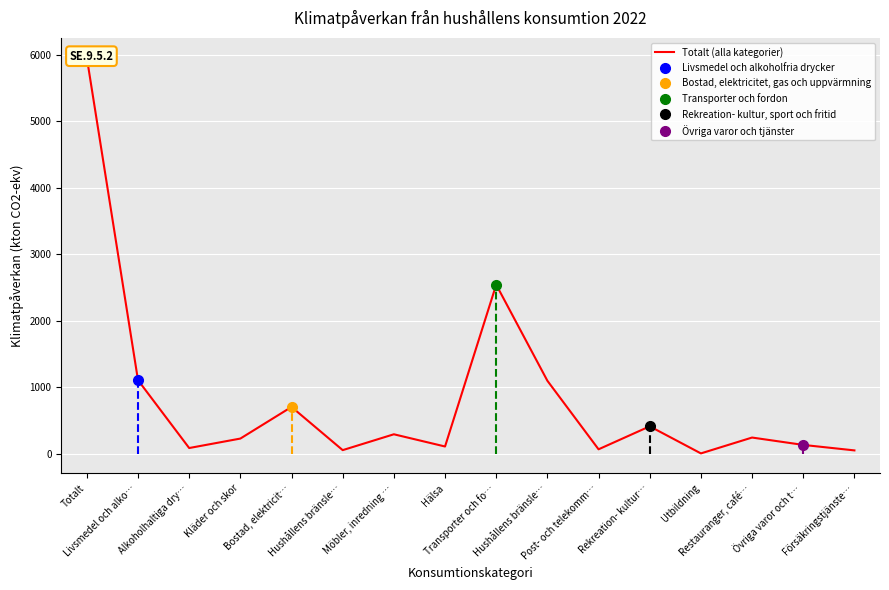

What is the label of the 13th point from the left?

Utbildning